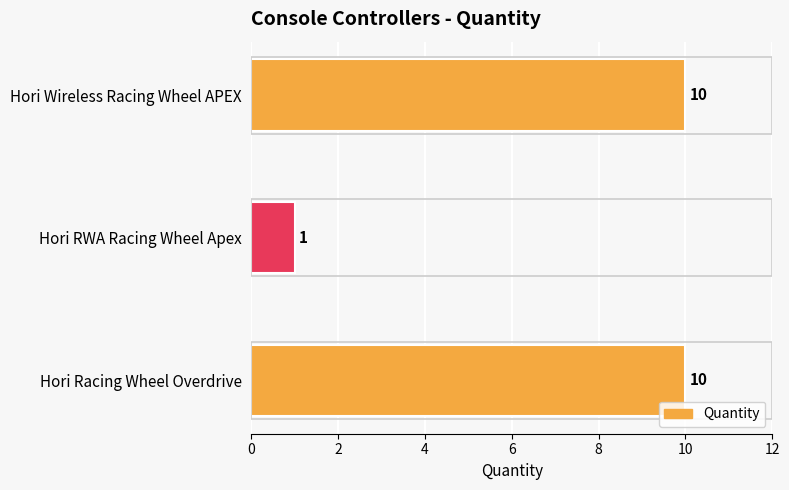

What is the difference between the values at Hori Wireless Racing Wheel APEX and Hori RWA Racing Wheel Apex?

9